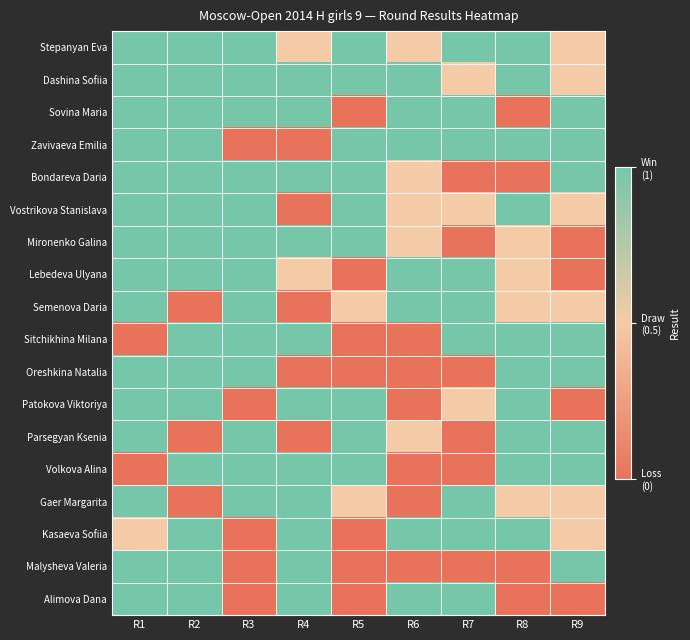

At which category is the sum across all series the highest?

R1